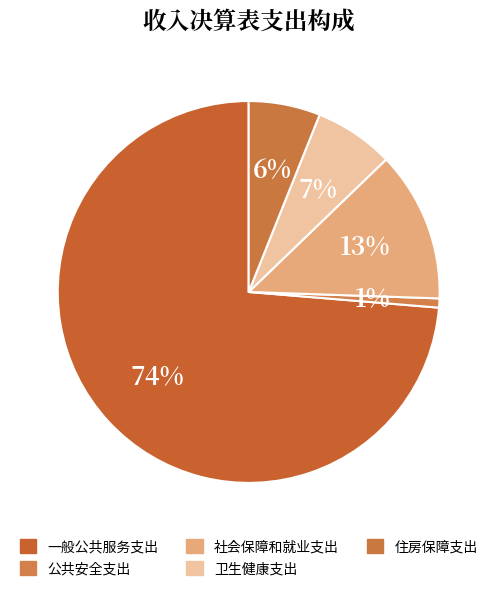

What percentage is the 卫生健康支出 slice, to the nearest percent?

7%